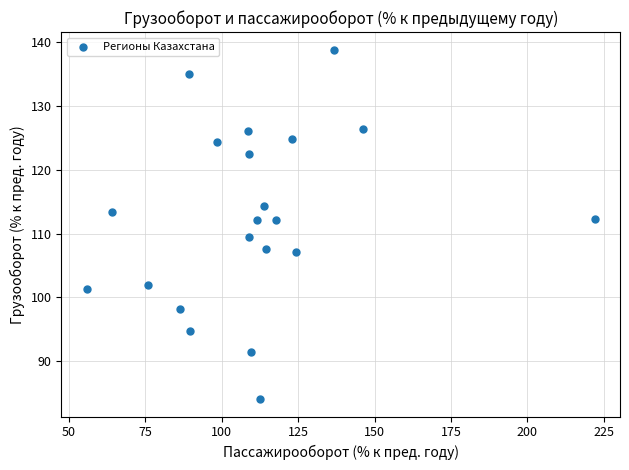

What is the range of X values (max minus min)?

166.1